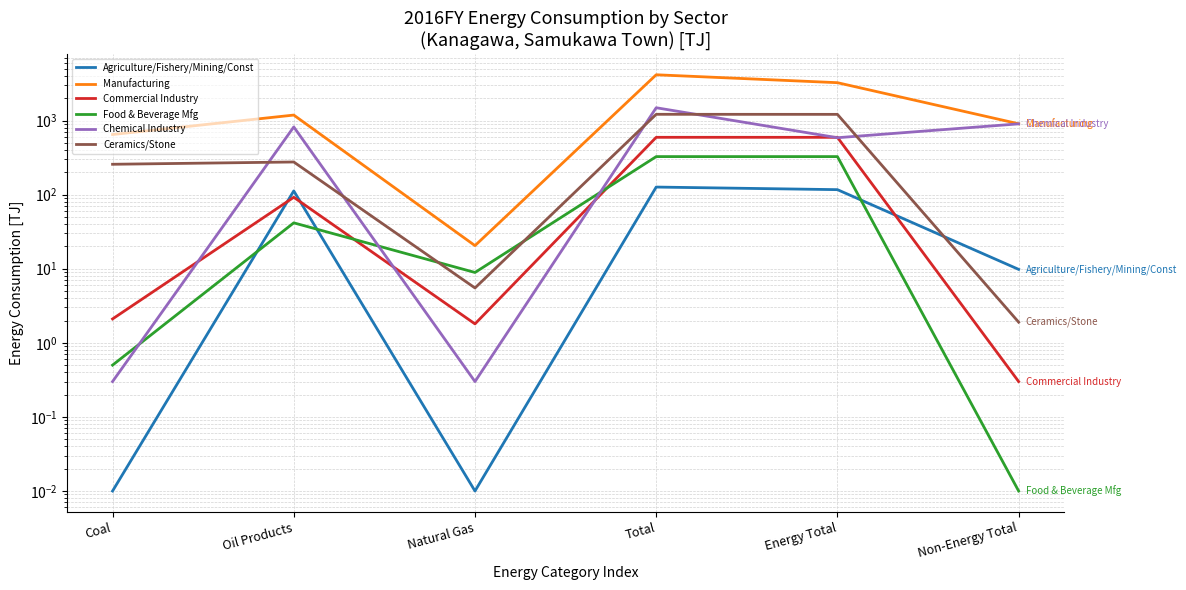

Which series has the widest spread of values?

Manufacturing